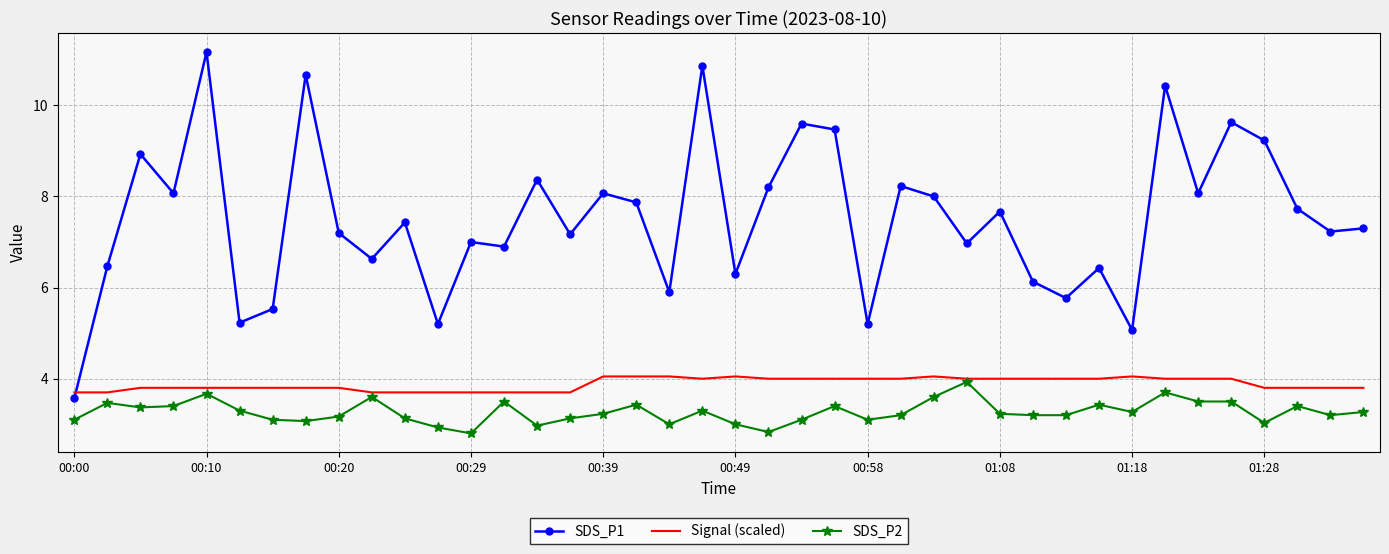

What is the greatest value displayed?

11.2